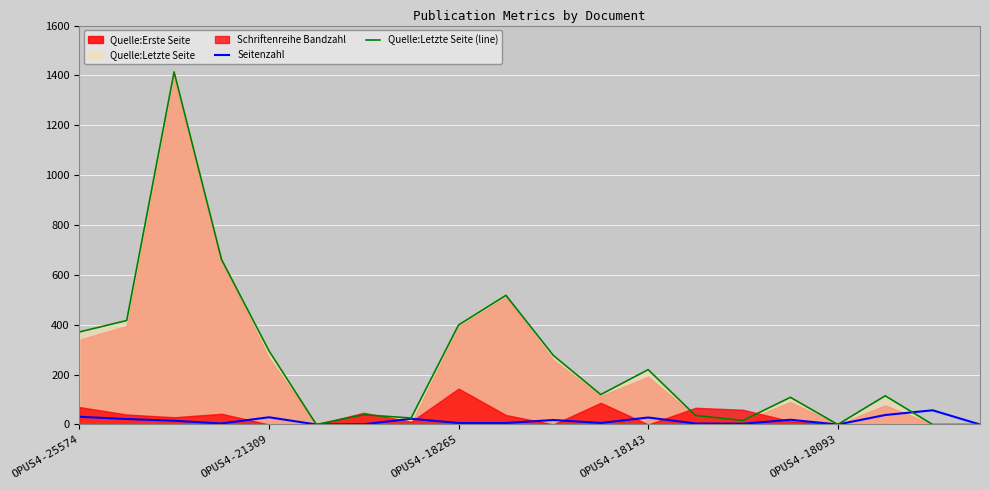

How many positive values does the Quelle:Letzte Seite (line) series have?

16